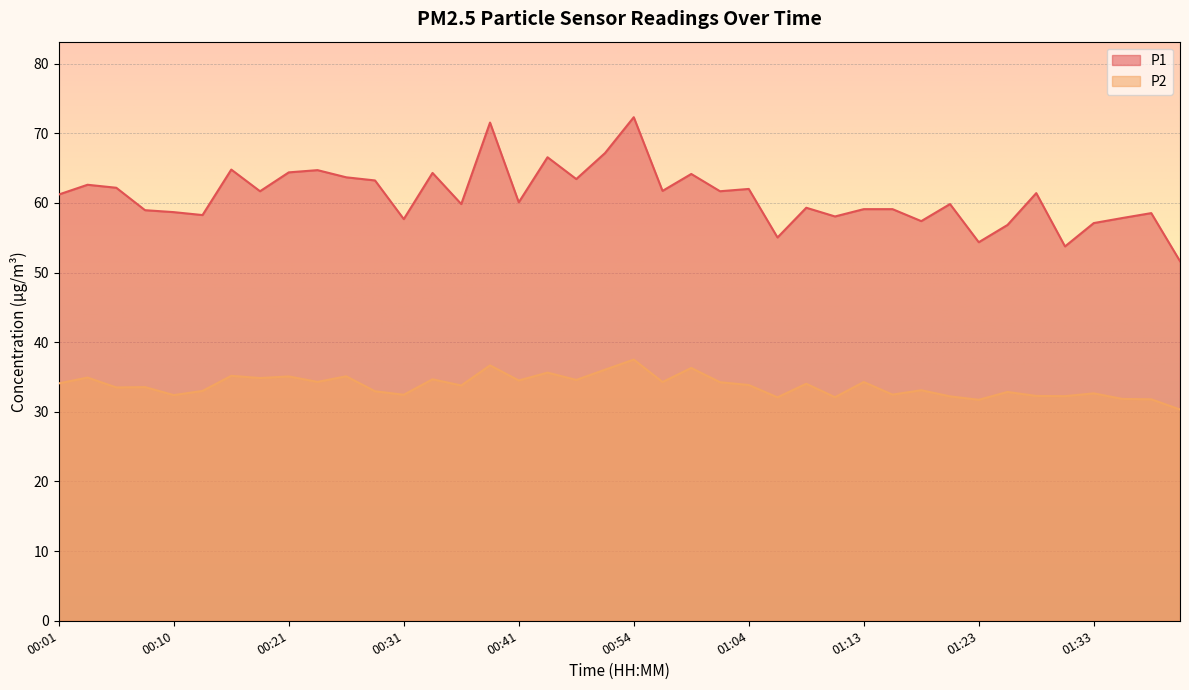

What is the value of the P2 point at the 2nd from the left?

34.9